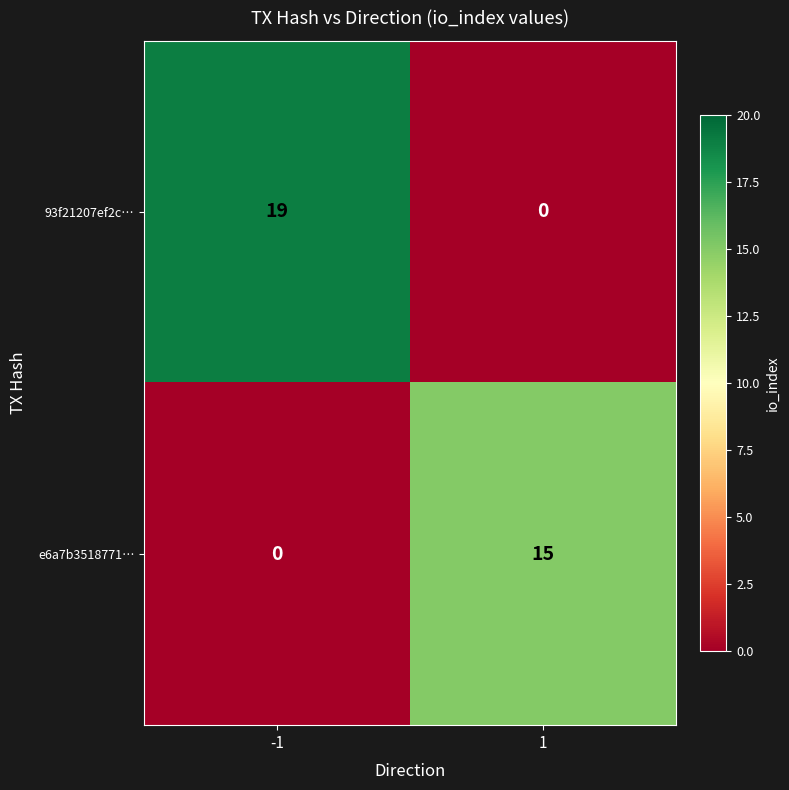

Rank the series by their maximum value, from lowest to highest.

e6a7b3518771…, 93f21207ef2c…